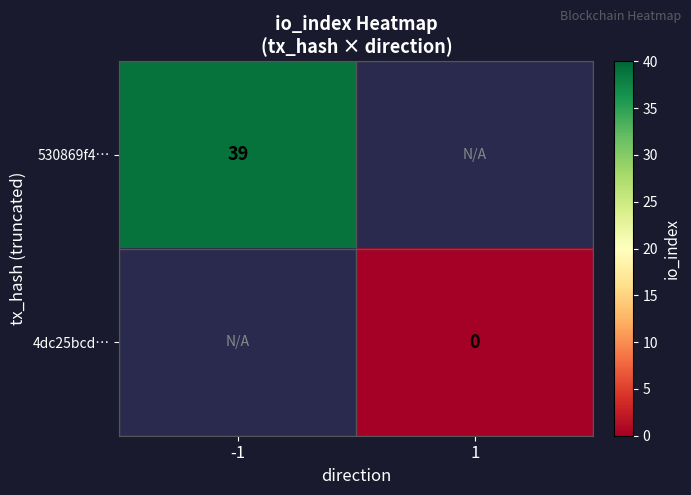

Which series has the largest range (max minus min)?

530869f4…